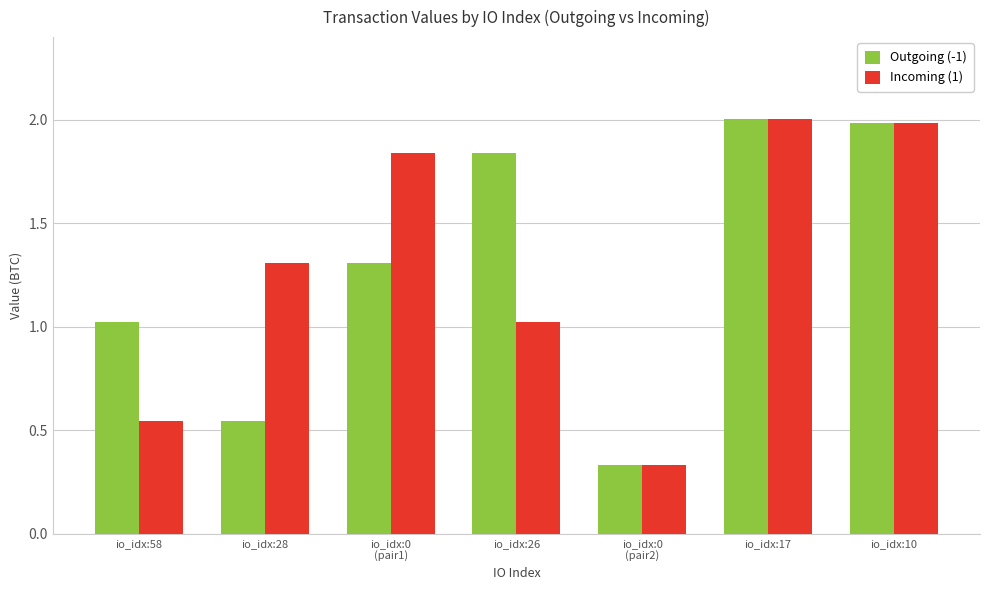

True or false: Outgoing (-1) has a value of 2.0 at io_idx:17.

True